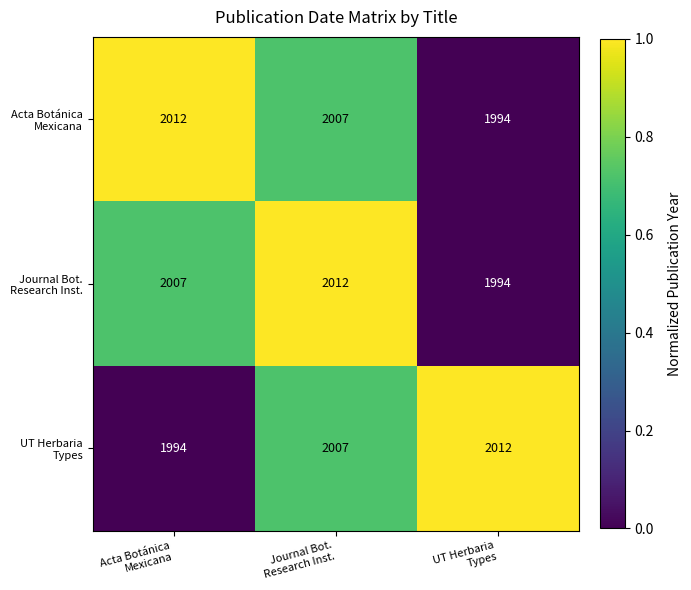

At how many categories does at least one series exceed 2002?

3